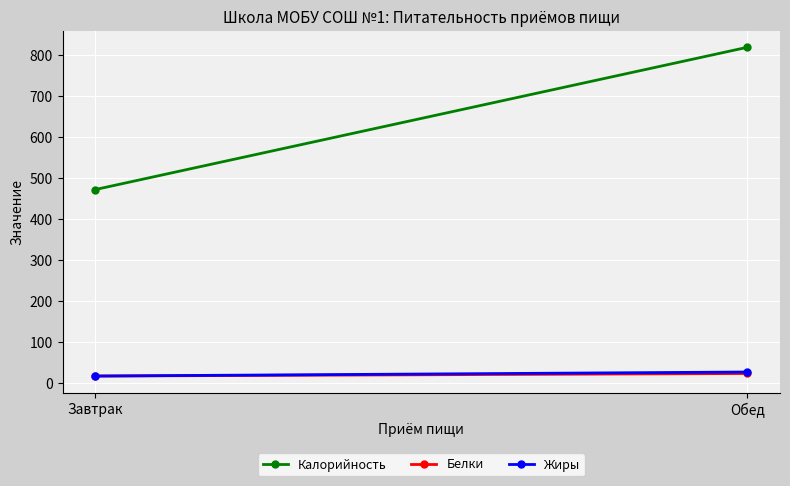

What is the difference between the highest and lowest values at Завтрак?

456.0